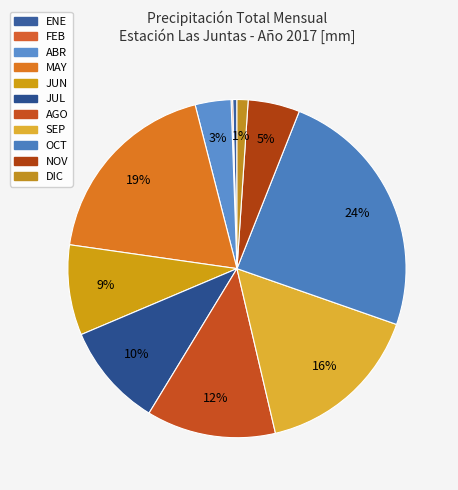

What is the total percentage of JUN and DIC?

9.7%